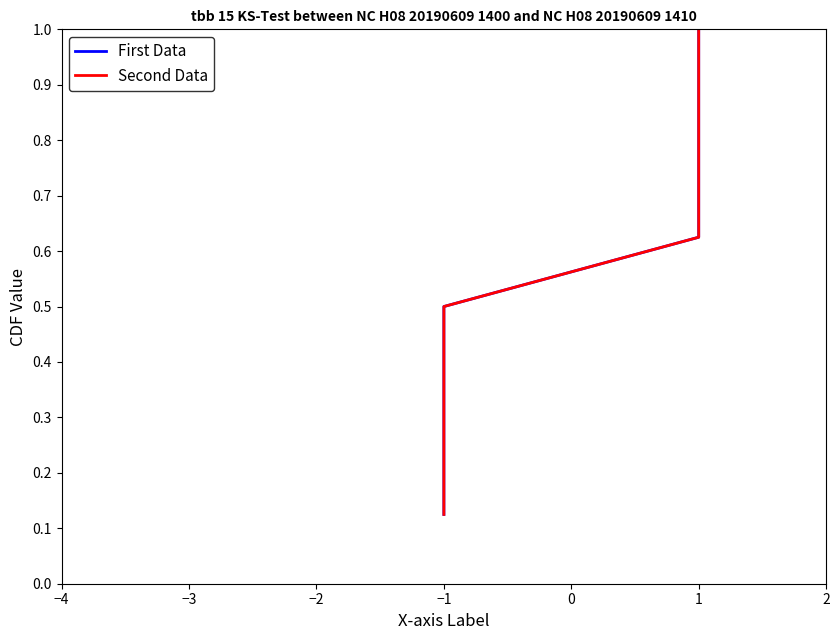

True or false: First Data has more than 0 points higher than both neighbors.

False